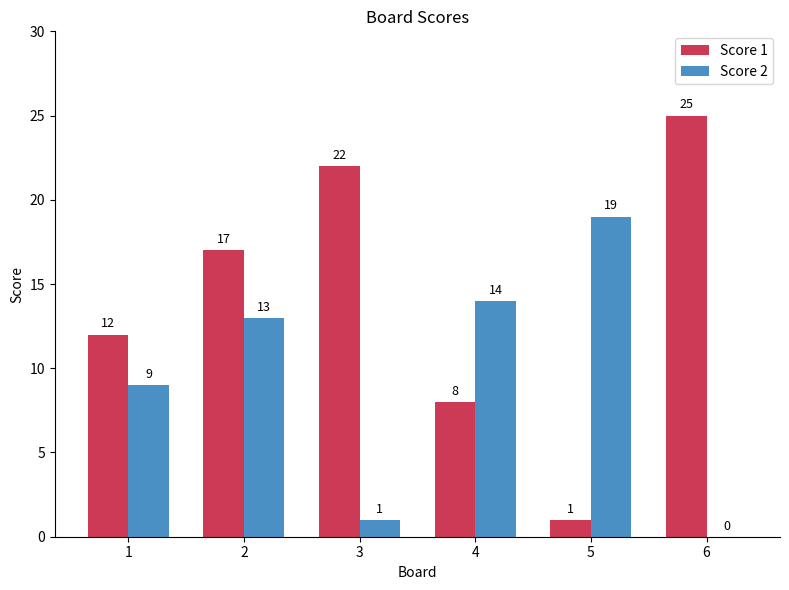

Which category has the highest value across all series?

6